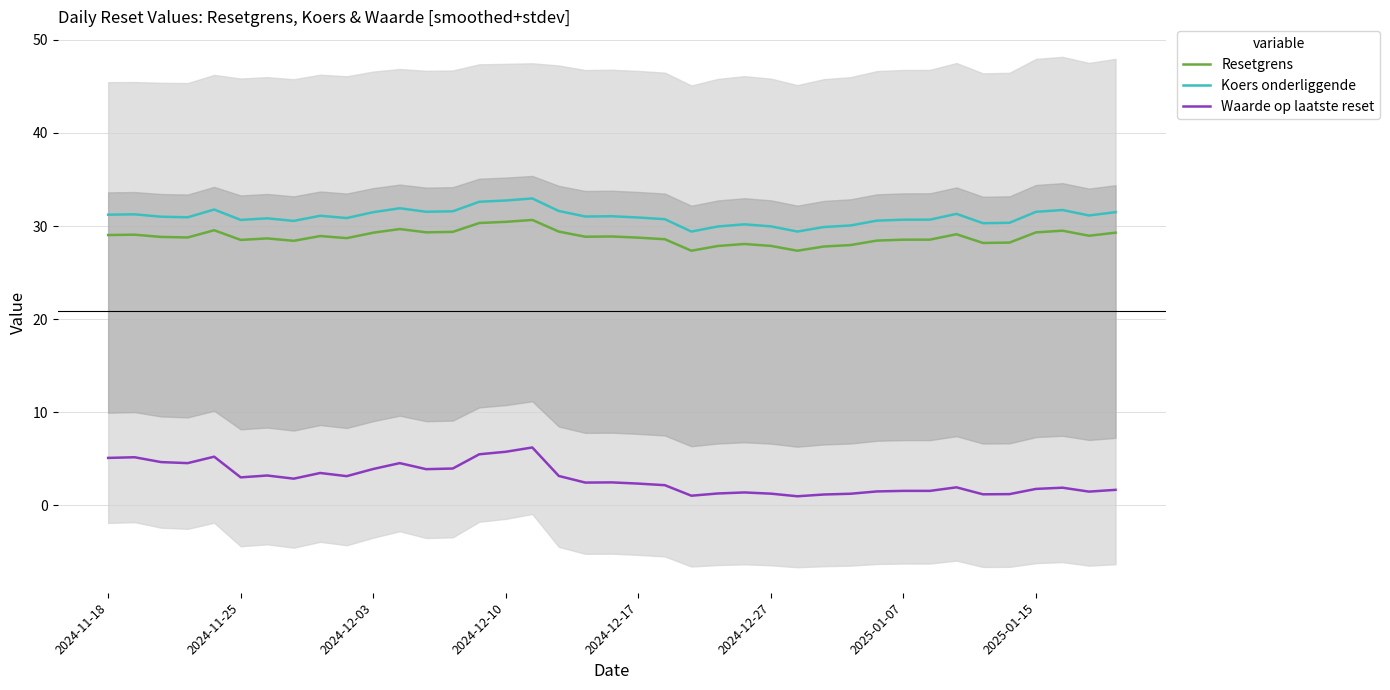

The Resetgrens series shows 41.3 at 2024-12-27. True or false?

False